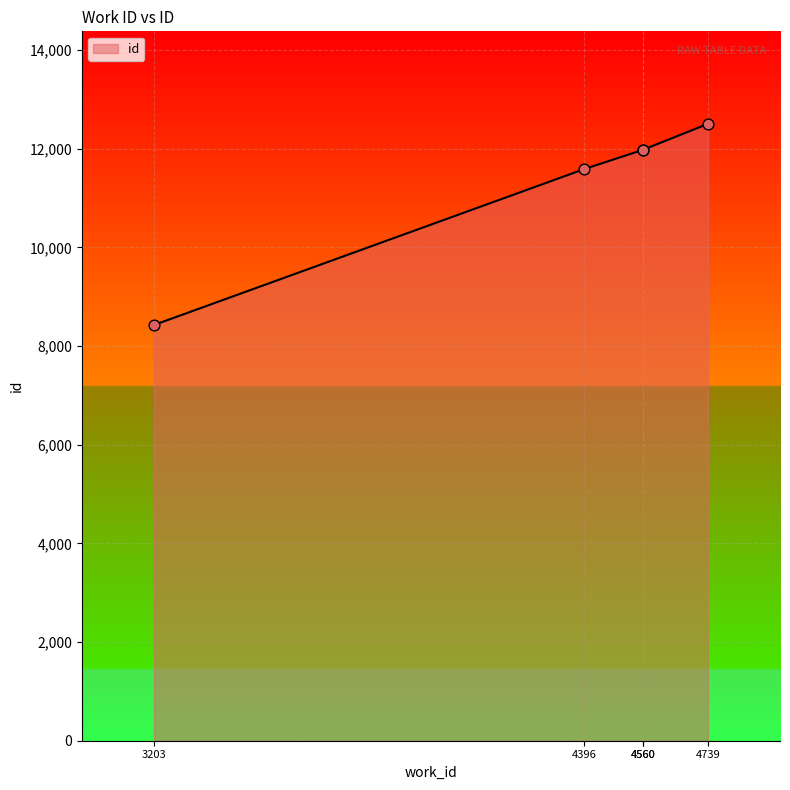

Between 4396 and 4560, which is larger?

4560